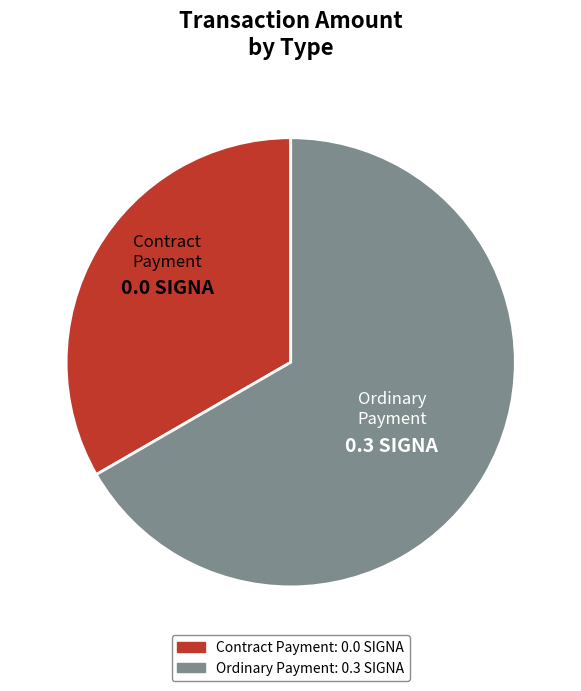

Combined, do Ordinary Payment and Contract Payment account for over 50%?

Yes